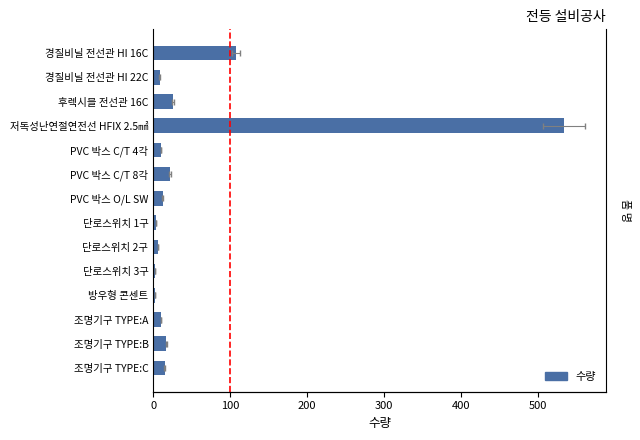

Reading right to left, transcribe all the data shown in this chart.

15	17	10	2	2	6	3	12	22	10	534	26	8	107